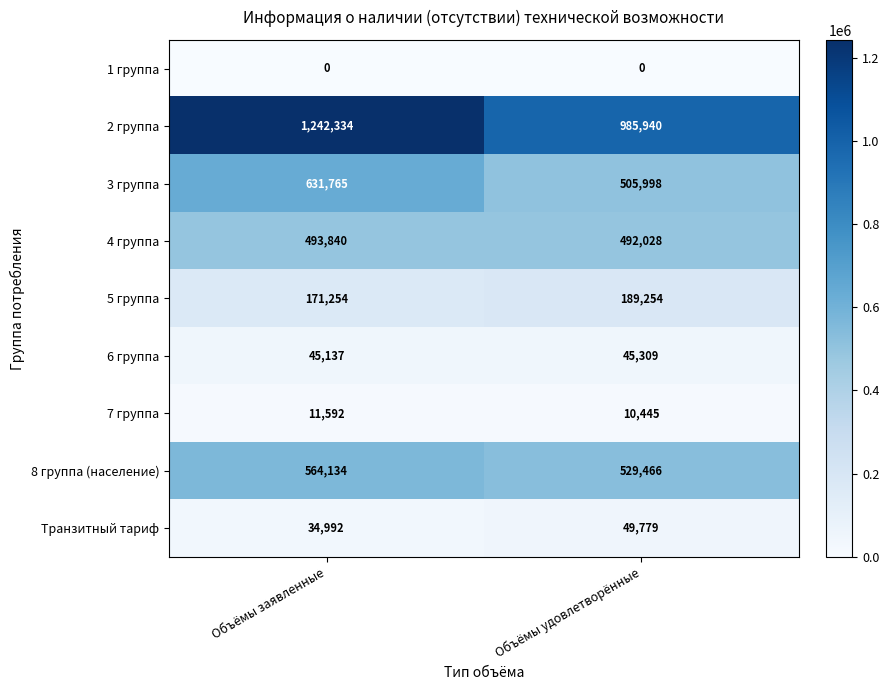

List the series in order of their peak value, highest first.

2 группа, 3 группа, 8 группа (население), 4 группа, 5 группа, Транзитный тариф, 6 группа, 7 группа, 1 группа